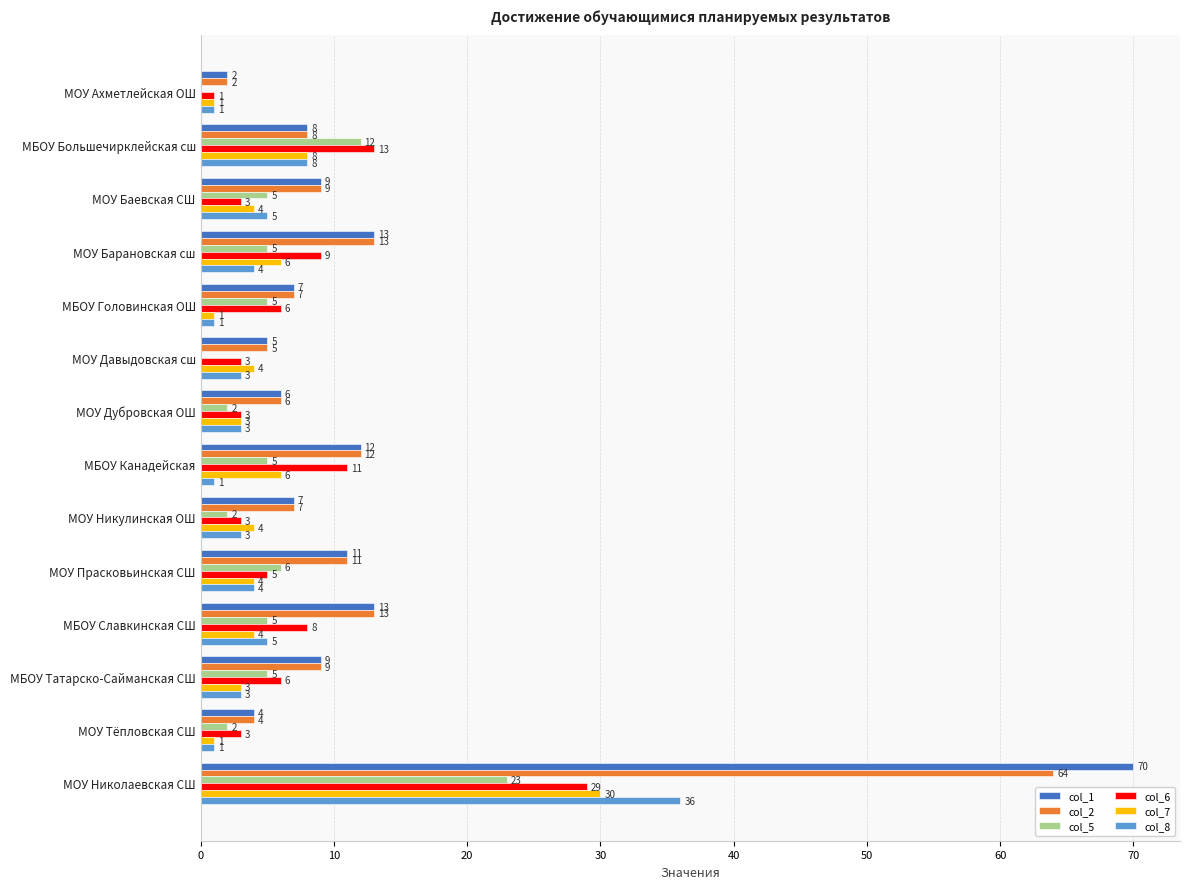

How many series are shown in this chart?

6